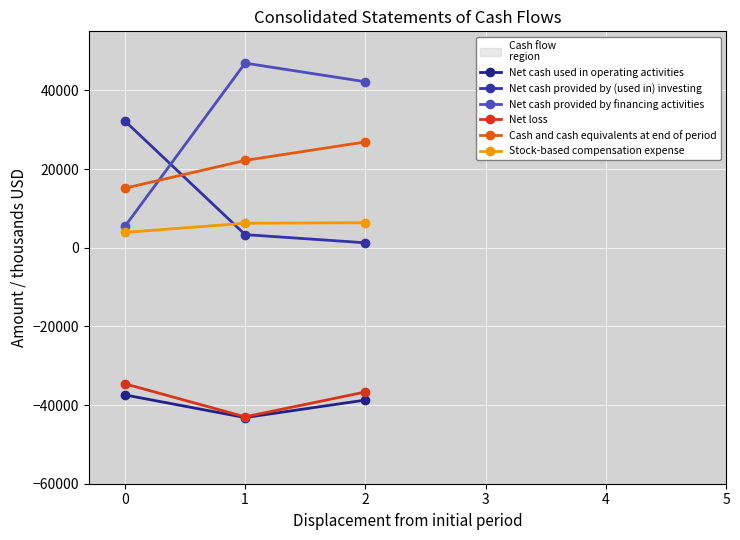

Which series has the largest total across all categories?

Net cash provided by financing activities